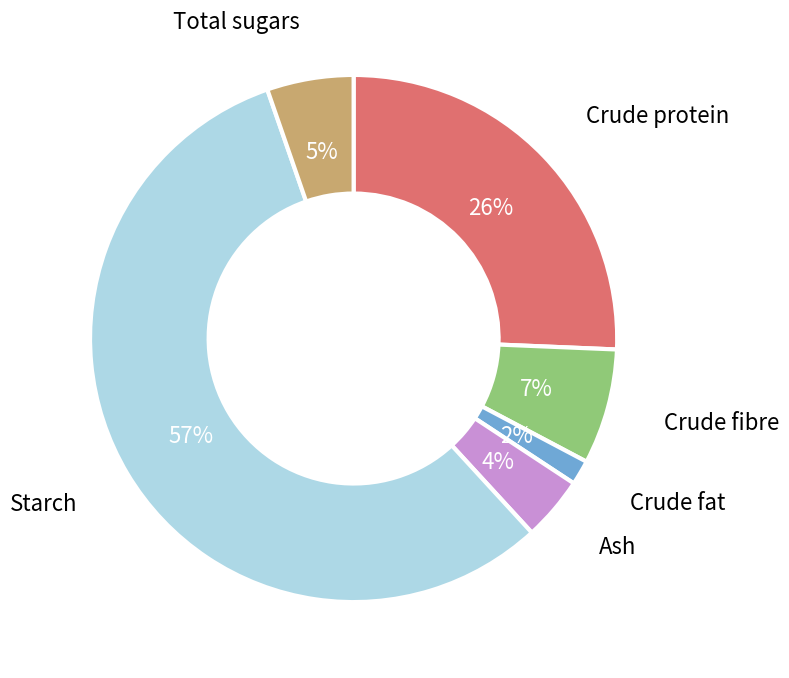

To the nearest percent, what is the average slice percentage?

17%